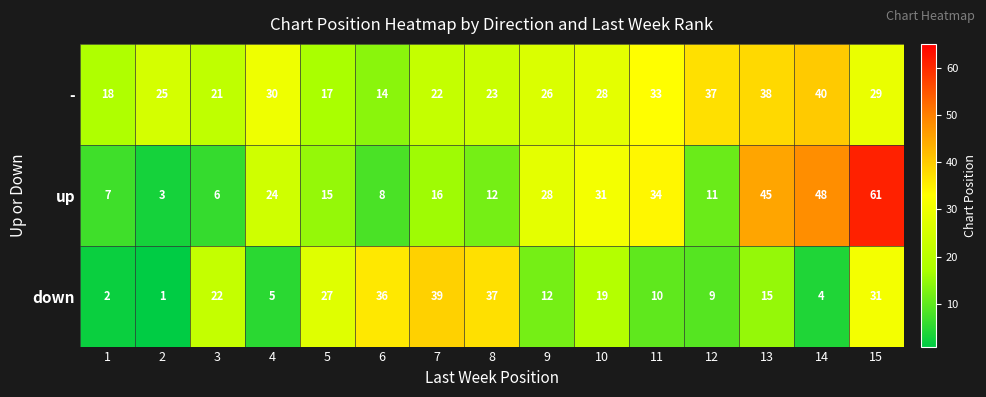

What is the average value of the up series?

23